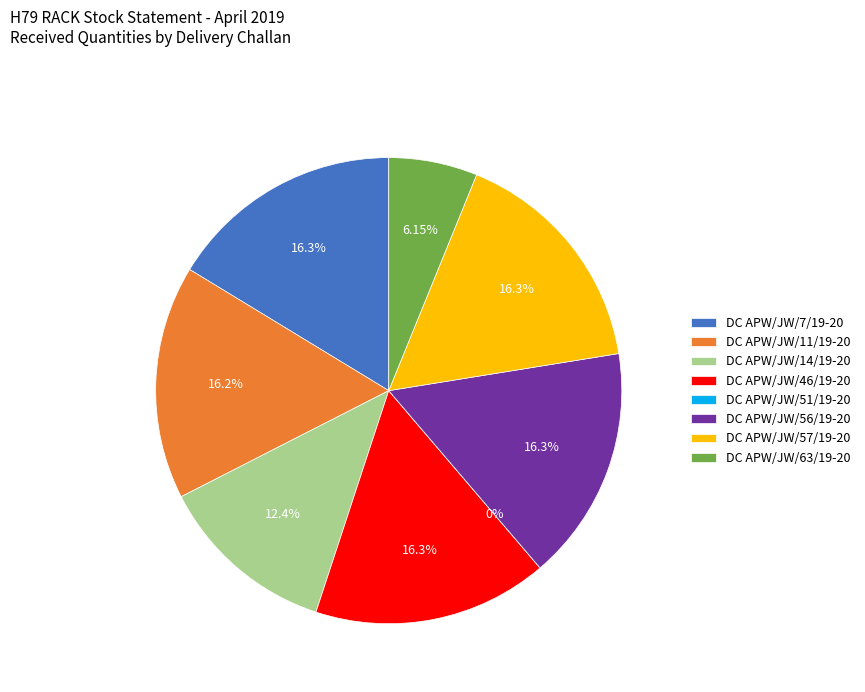

Is it true that OPEN is 23% of the pie?

False